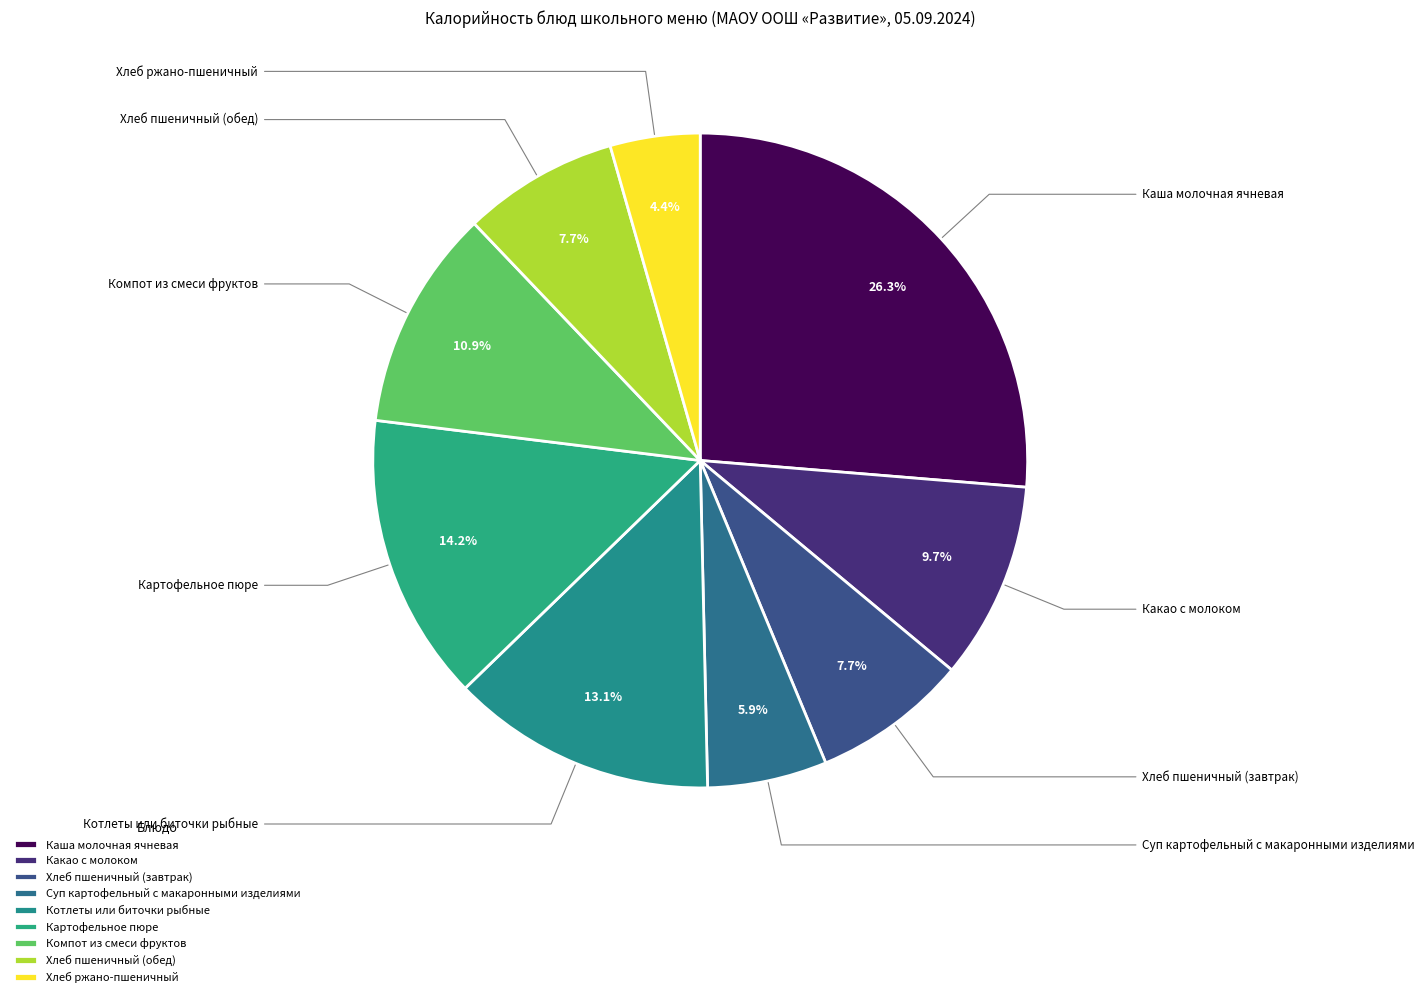

Approximately how many times larger is the value at Каша молочная ячневая compared to Картофельное пюре?

1.9